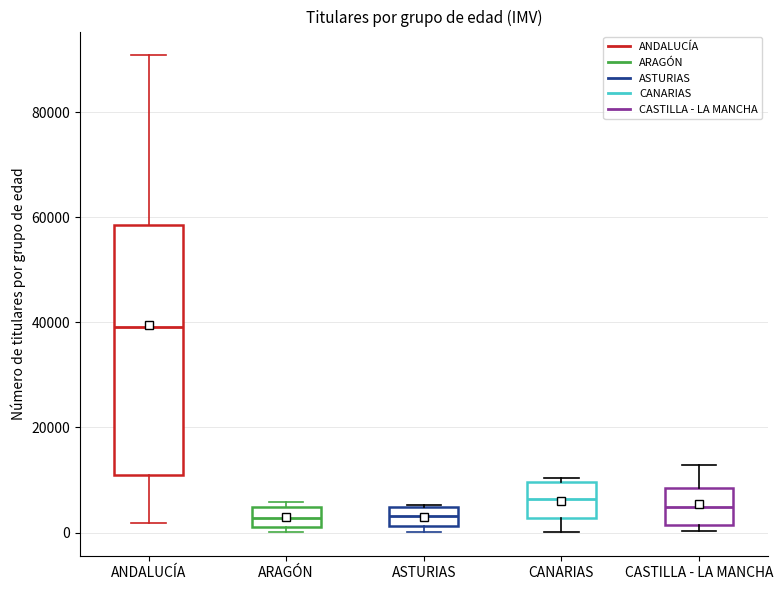

Reading left to right, transcribe this box plot: for each box, give where its median line is, the range the box spans, and where its two whiskers end, as read against the y-axis. The values are not printed on the chart, so give them approximately, as read against the axis.

ANDALUCÍA: median 40000, box 10000 to 58000, whiskers 2000 to 90000
ARAGÓN: median 2000 (inside the box), box 2000 to 4000, whiskers 0 to 6000
ASTURIAS: median 4000 (inside the box), box 2000 to 4000, whiskers 0 to 6000
CANARIAS: median 6000, box 2000 to 10000, whiskers 0 to 10000 (just above the box's upper edge)
CASTILLA - LA MANCHA: median 4000, box 2000 to 8000, whiskers 0 to 12000